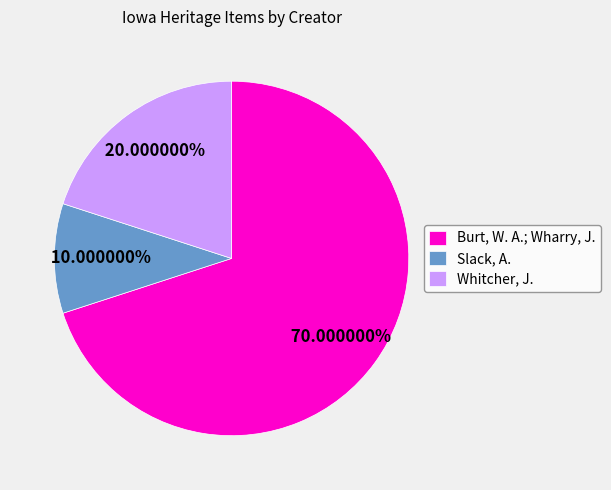

Rank the categories by value from lowest to highest.

Slack, A., Whitcher, J., Burt, W. A.; Wharry, J.